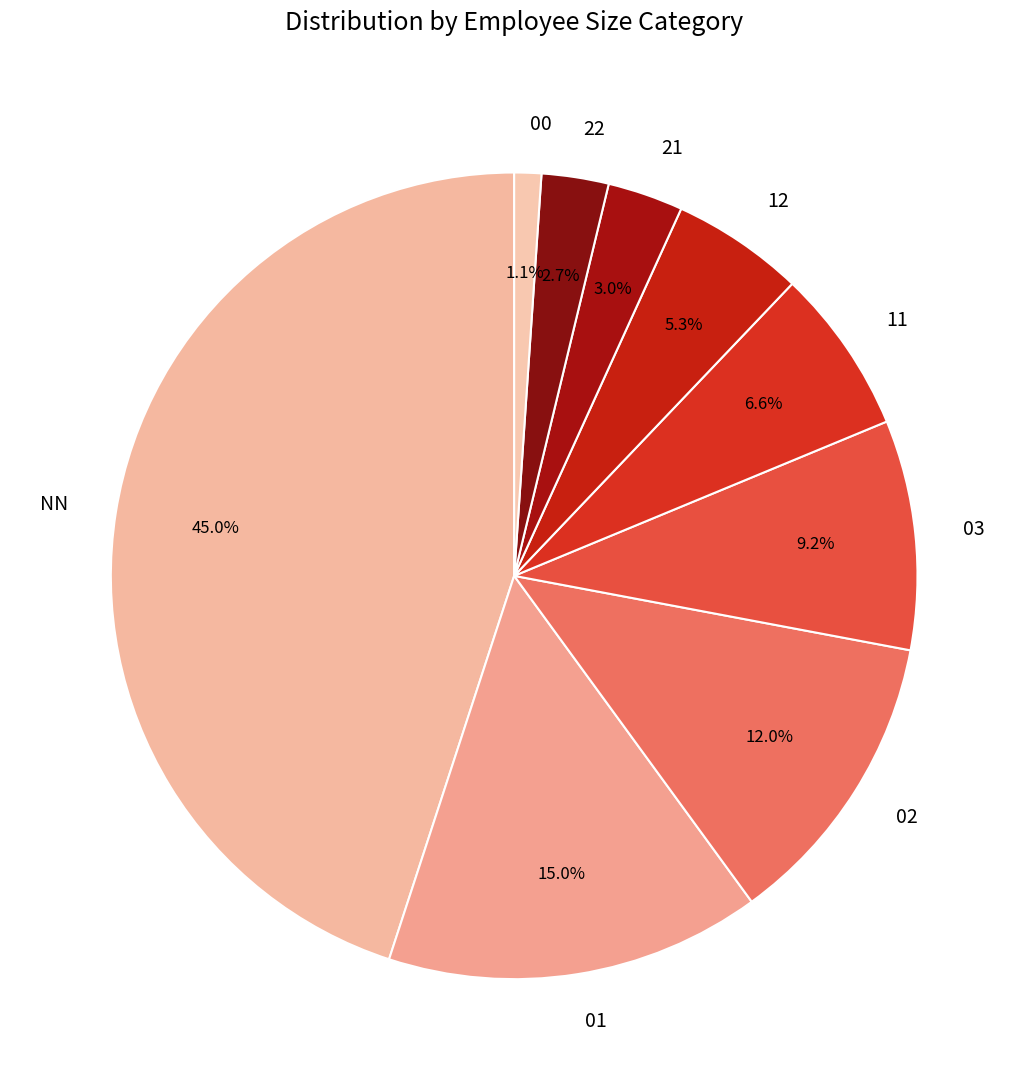

To the nearest percent, what is the combined percentage of 21 and NN?

48%